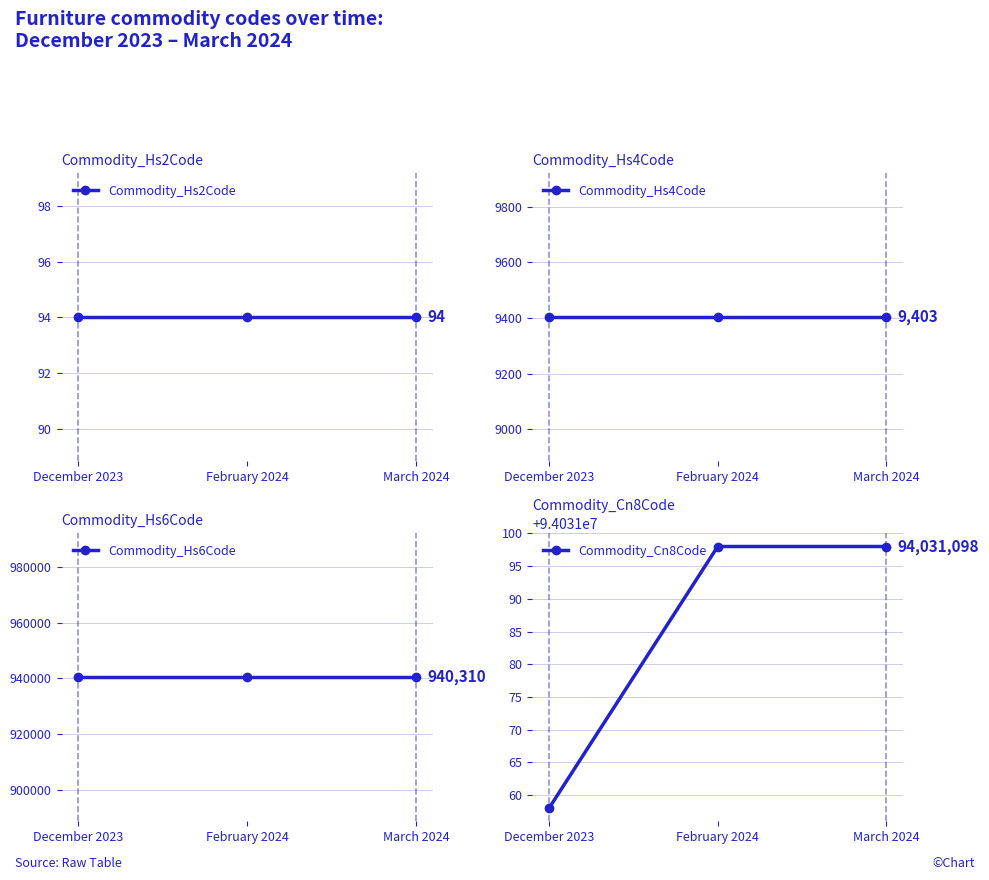

How many Commodity_Cn8Code values are between 94031058 and 94031098?

3